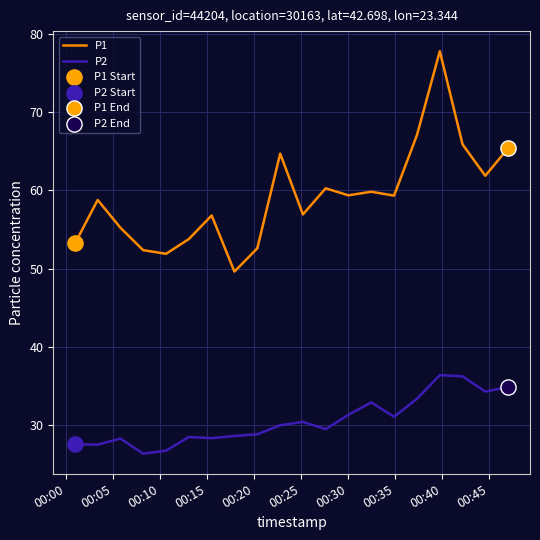

Which series has the largest total across all categories?

P1